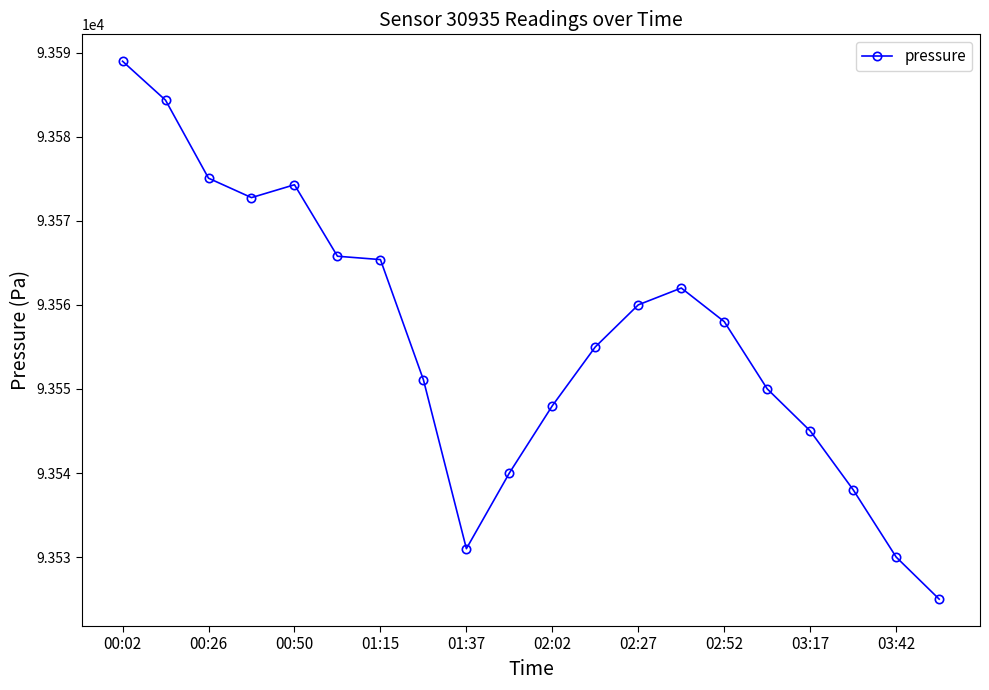

What is the smallest value displayed?

93525.0